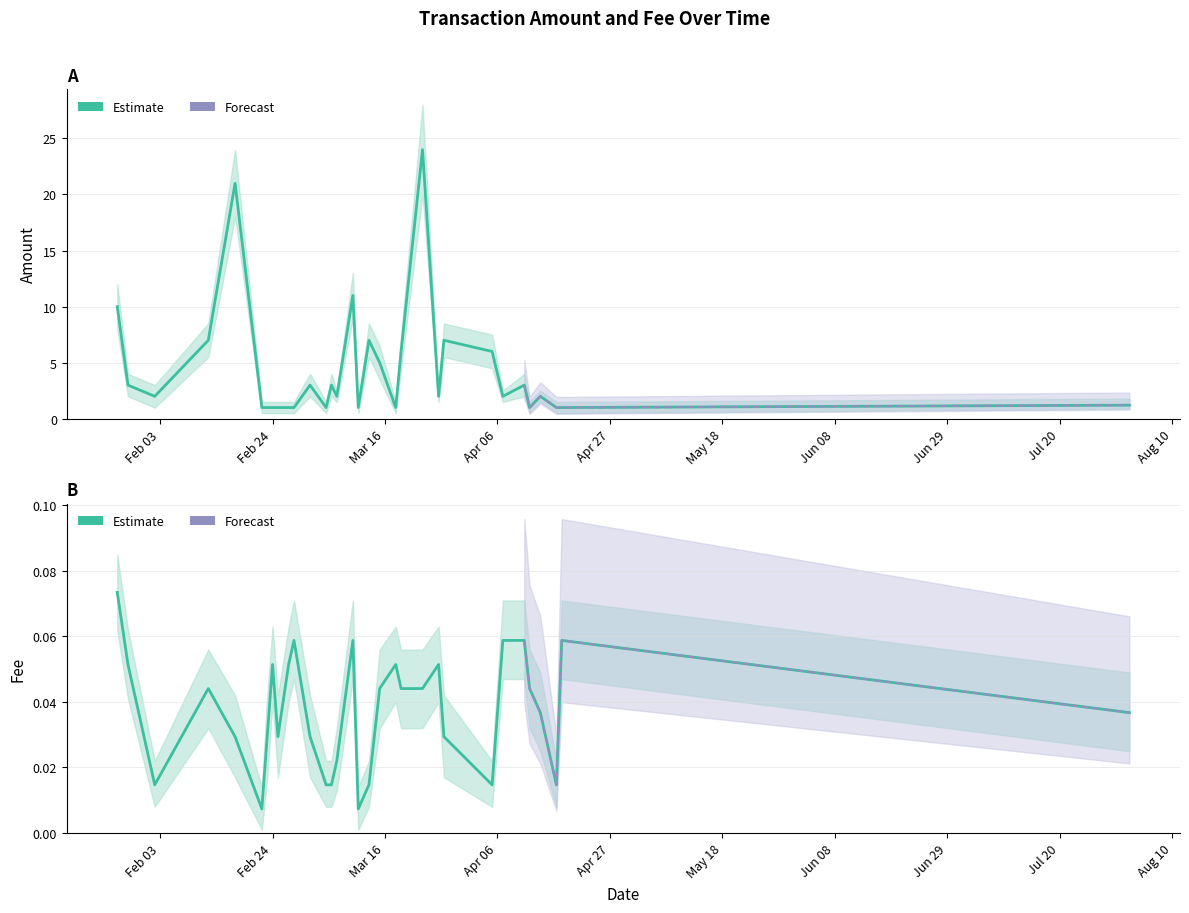

At which category does Fee reach its first local peak?

2020-02-12